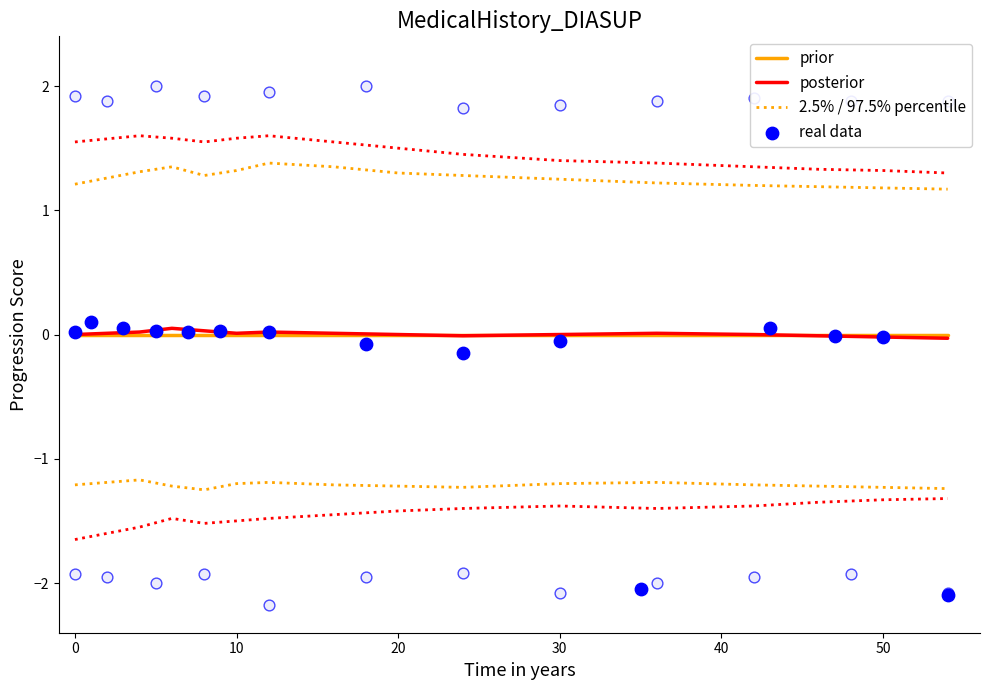

Which series reaches the minimum Y coordinate?

real data